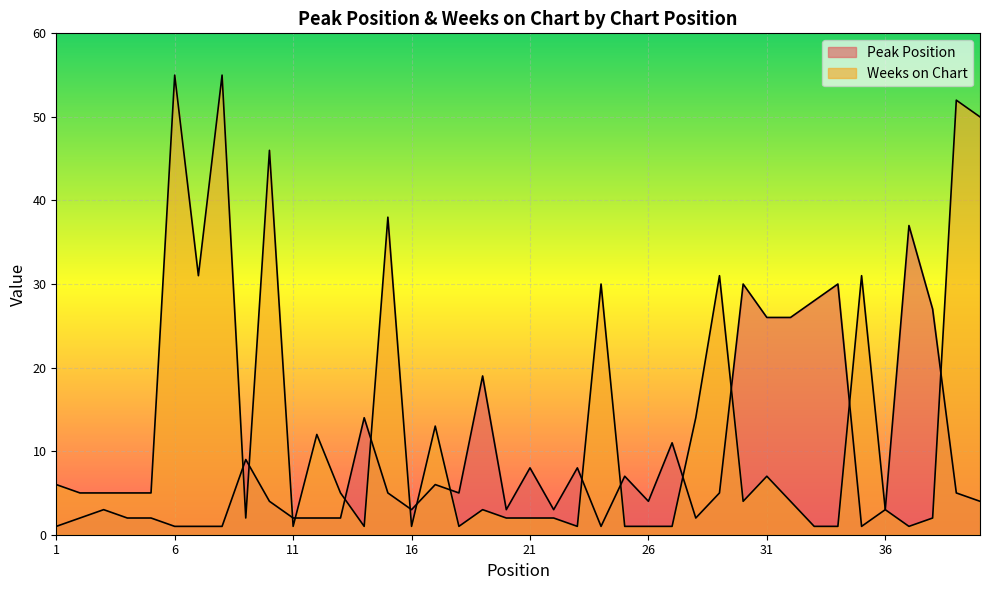

The Weeks on Chart series shows 12 at 31. True or false?

False